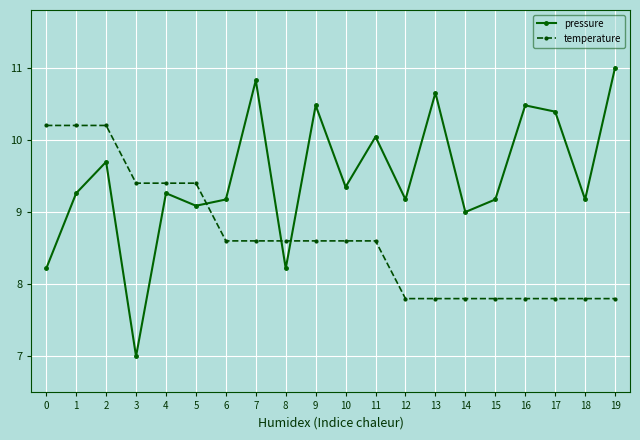

How many series are shown in this chart?

2